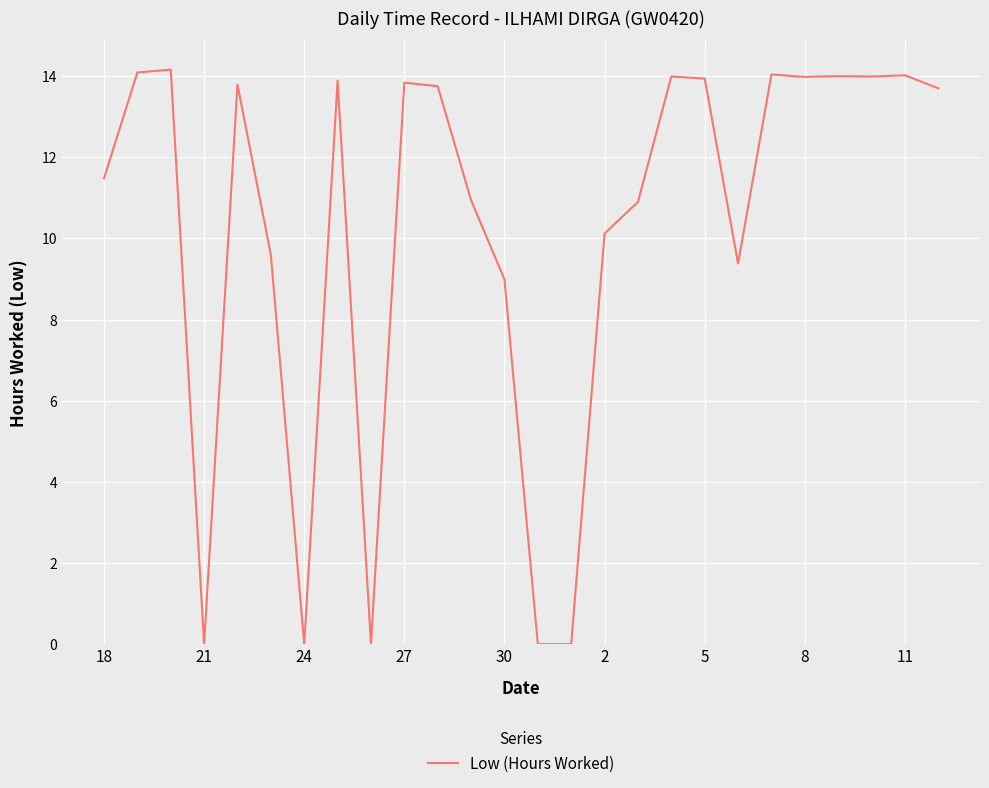

What is the difference between the maximum and minimum values?

14.2